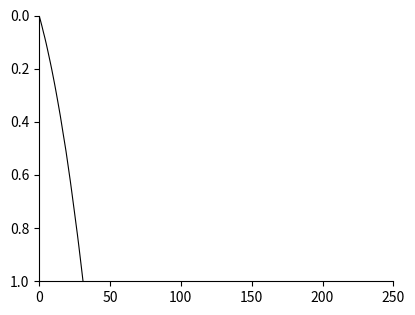

Reading right to left, transcribe all the data shown in this chart.

1.0	1.0	0.9	0.9	0.8	0.8	0.7	0.7	0.7	0.6	0.6	0.5	0.5	0.5	0.4	0.4	0.4	0.3	0.3	0.3	0.3	0.2	0.2	0.2	0.2	0.1	0.1	0.1	0.1	0.0	0.0	0.0